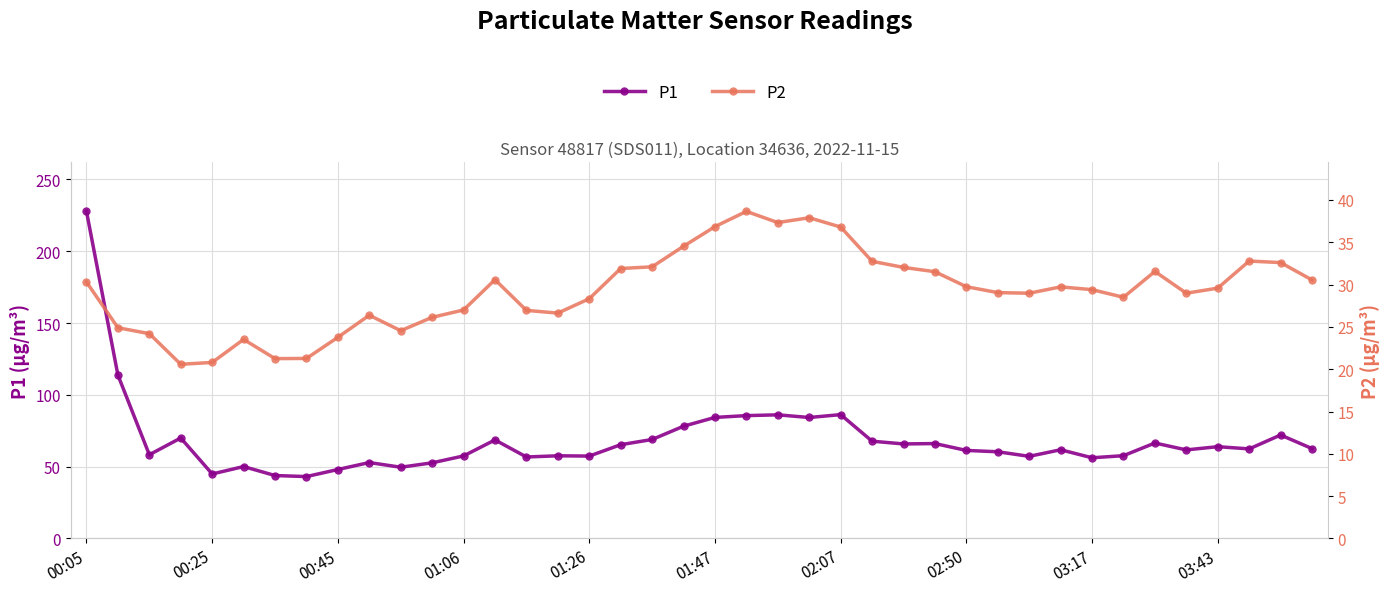

True or false: P1 and P2 cross at least once.

False